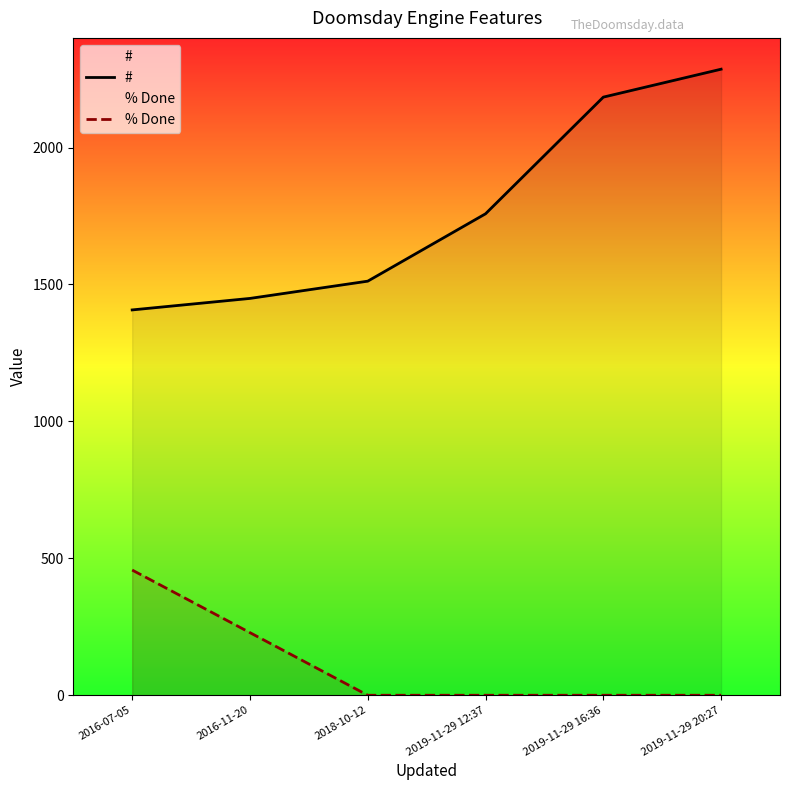

At which label is # closest to 1846?

2019-11-29 12:37